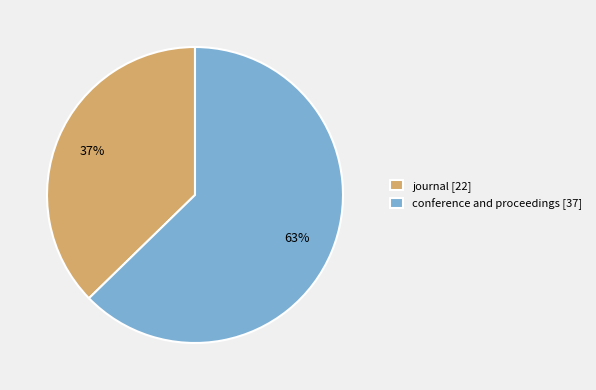

To the nearest percent, what percentage of the pie is journal?

37%